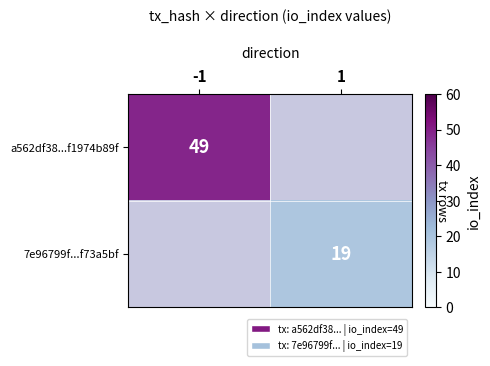

The value of a562df38...f1974b89f at -1 is 72. True or false?

False